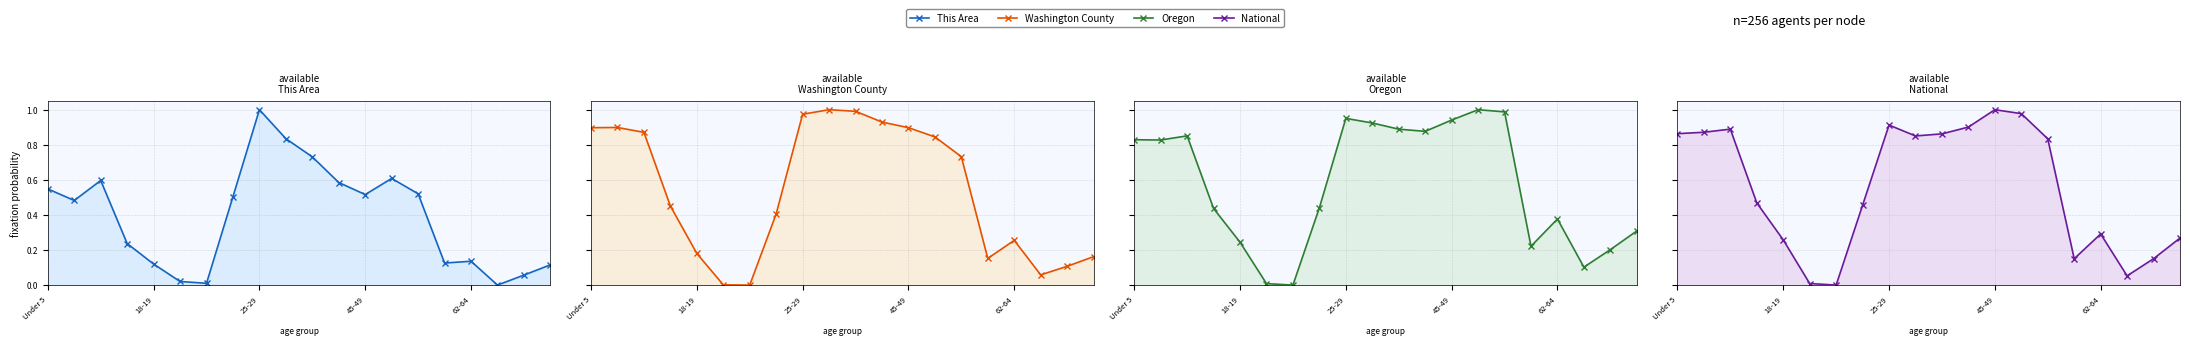

How many lines are shown in the chart?

4